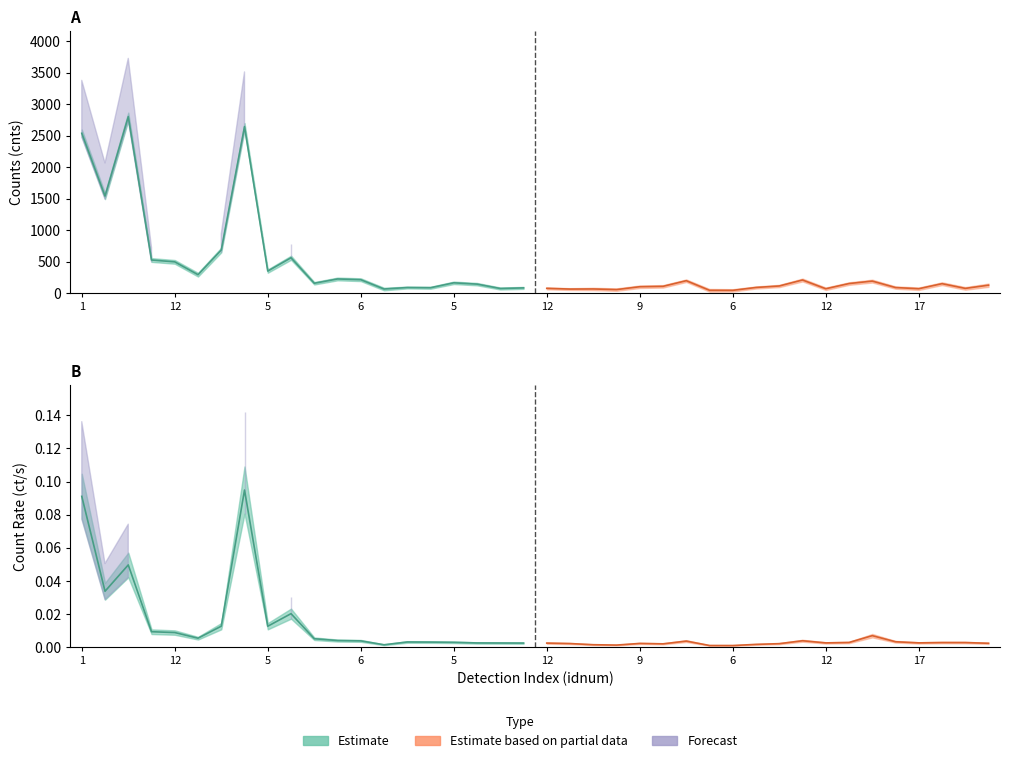

What is the sum of the rate values at 1 and 2?

0.1